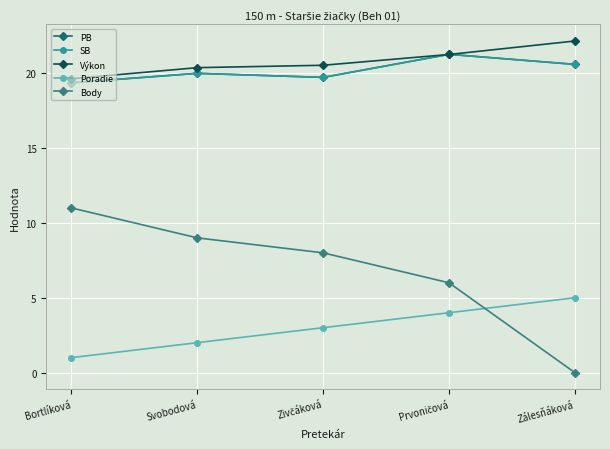

How many data points does each series have?

5